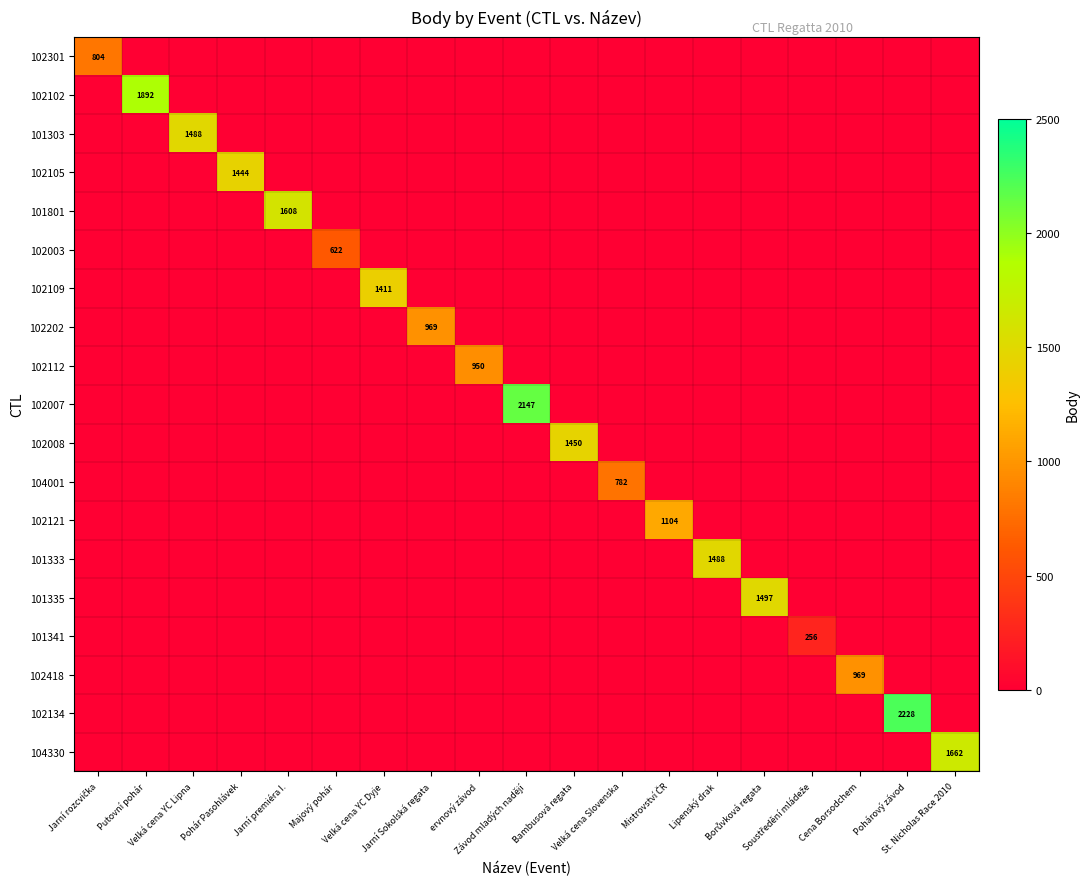

What is the difference between the maximum and minimum values in the 102007 series?

2147